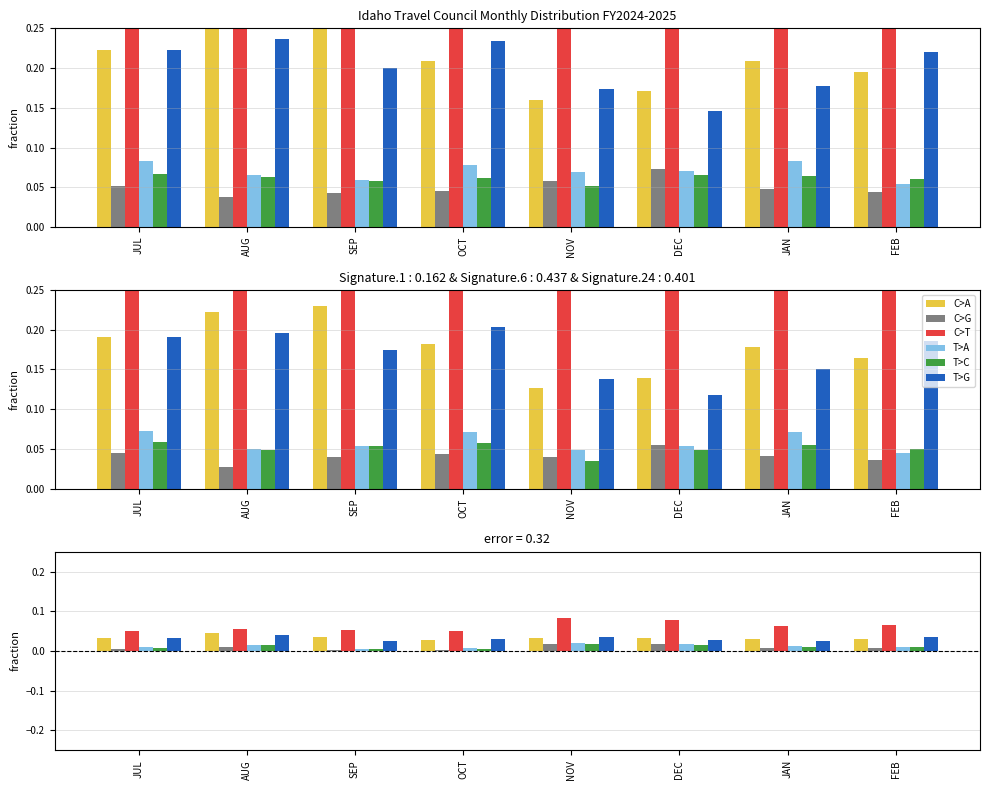

Is it true that C>G equals 0.0 at FEB?

True